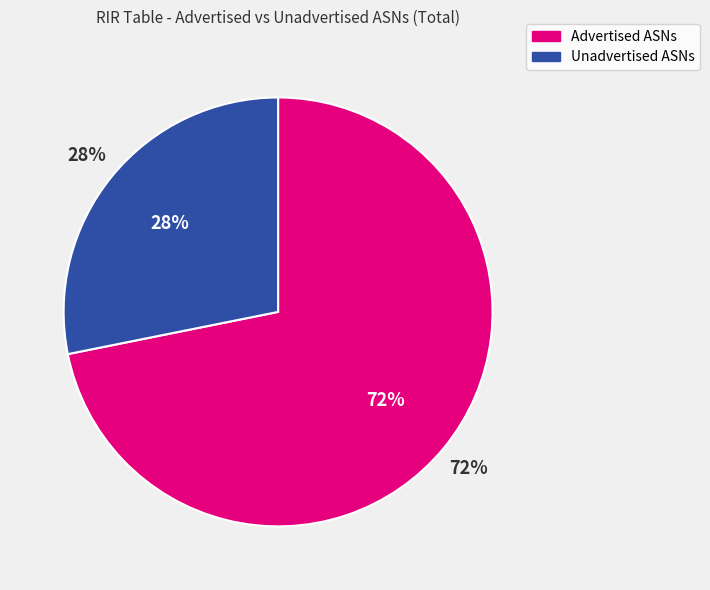

Which has a higher value, Unadvertised ASNs or Advertised ASNs?

Advertised ASNs